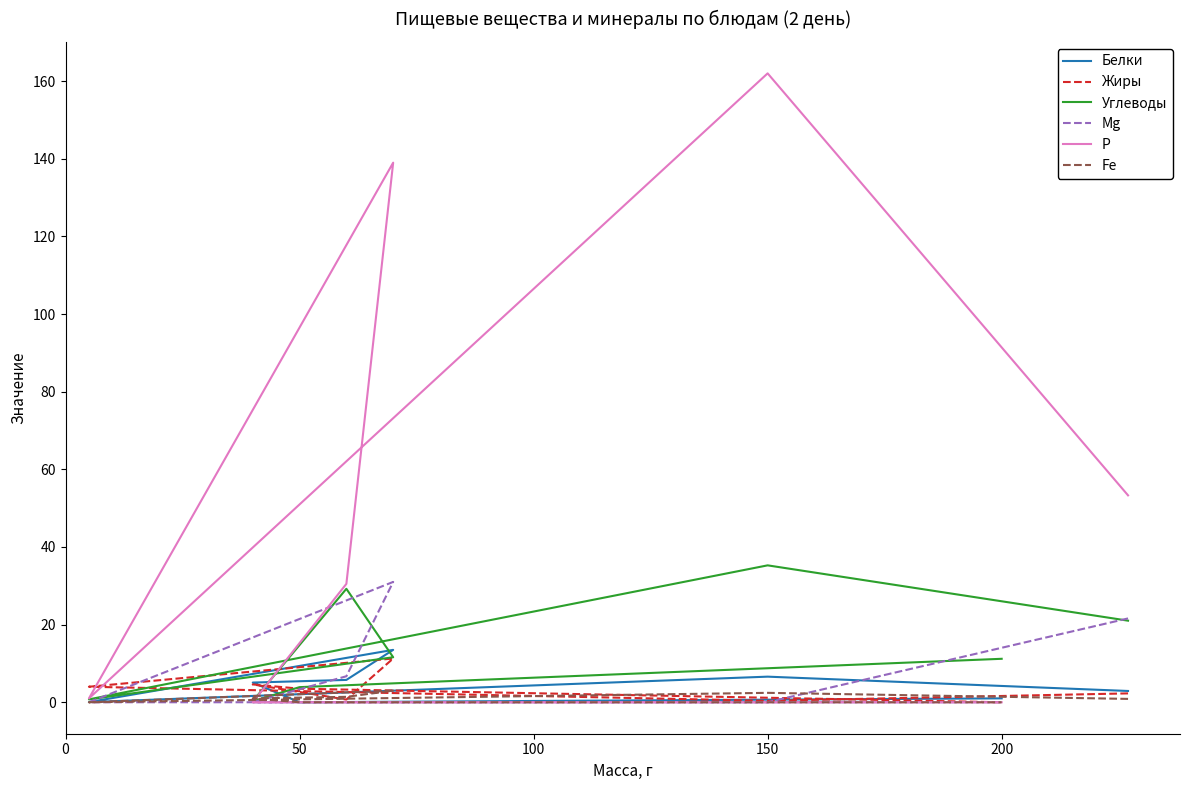

Between 100 and 7, which is larger?

7